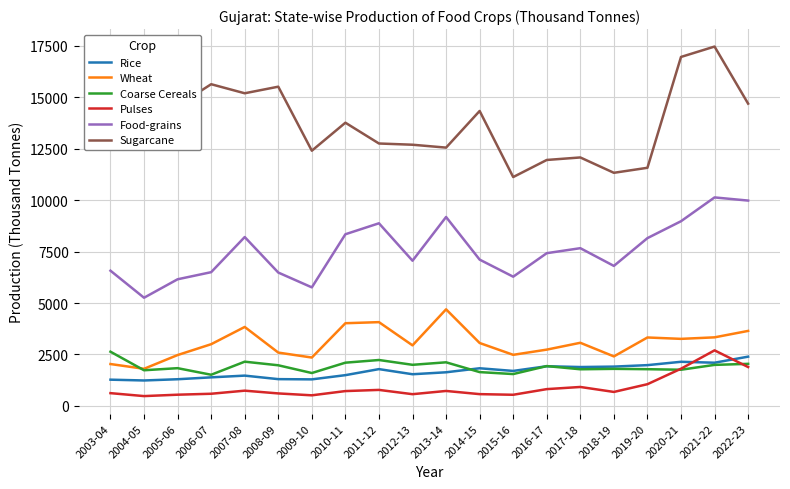

What is the minimum value for Food-grains?

5257.5